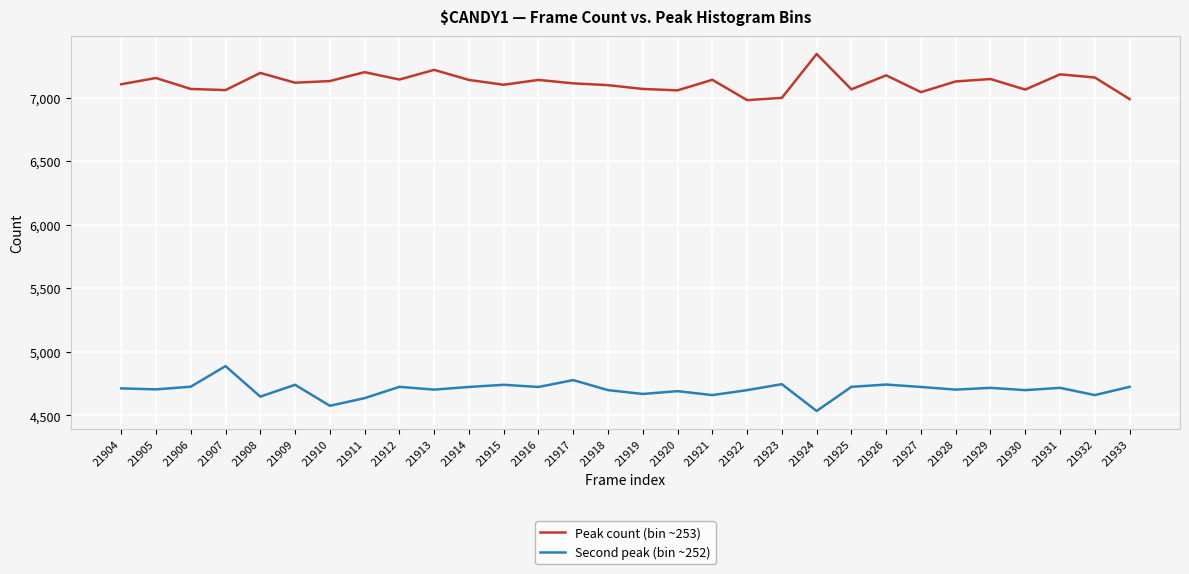

How many distinct data groups are displayed?

2